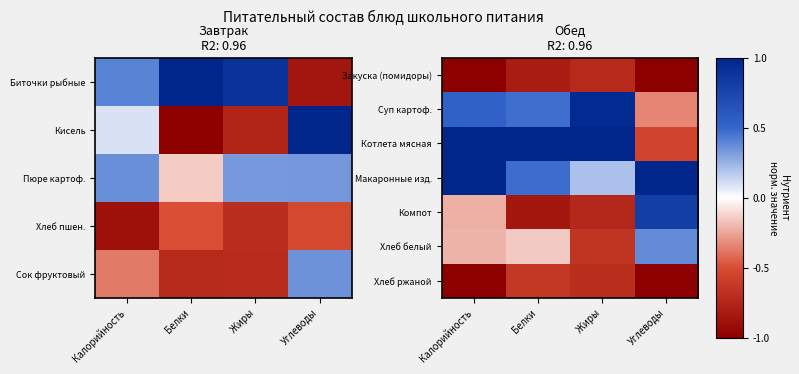

At which label is Хлеб ржаной closest to 0?

Белки